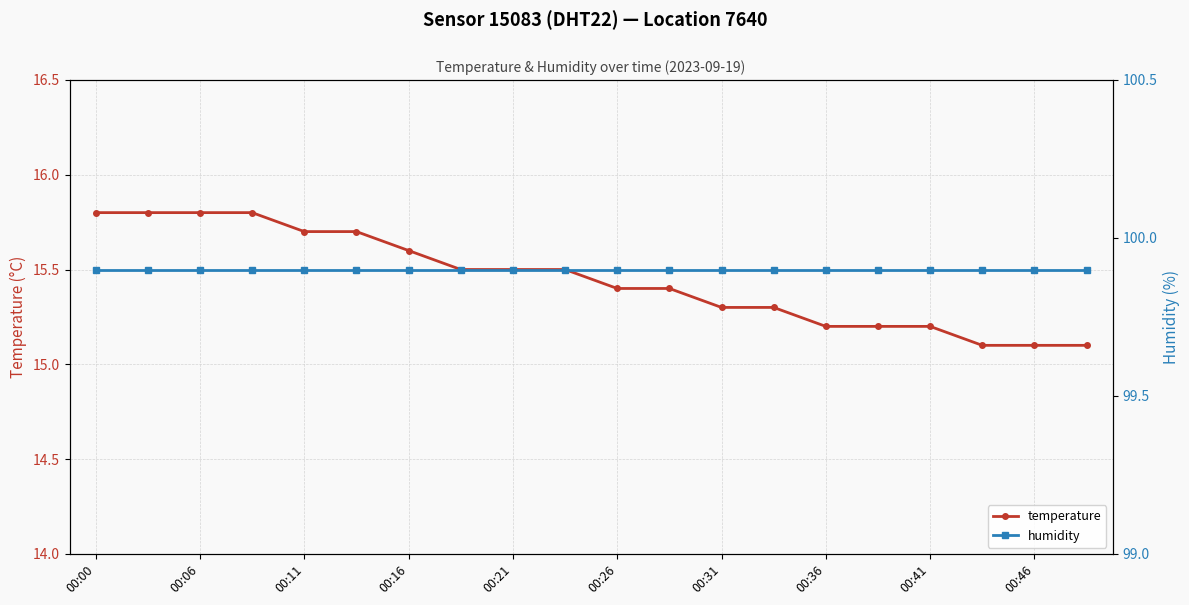

What are all the series names shown in the legend?

temperature, humidity